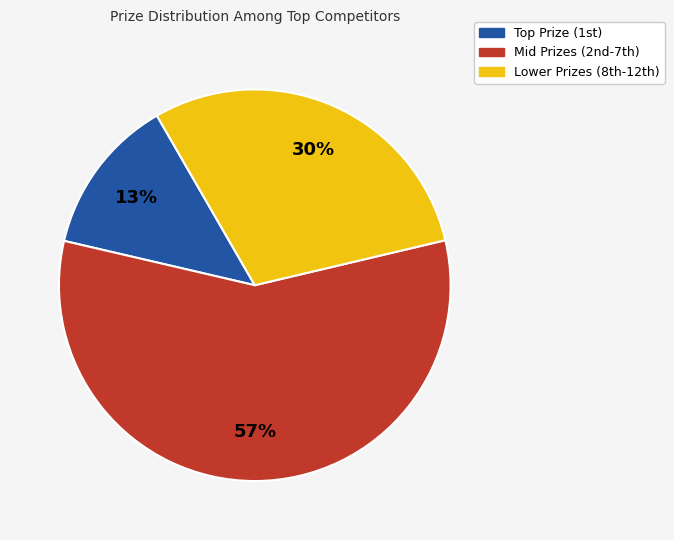

Does any single category account for the majority?

Yes